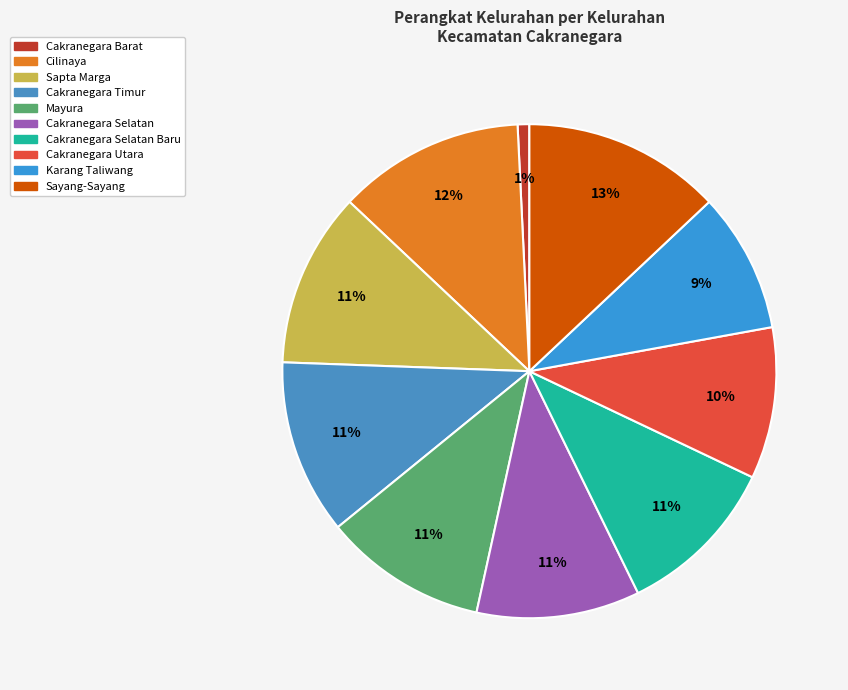

Is it true that Cakranegara Barat is 9% of the pie?

False